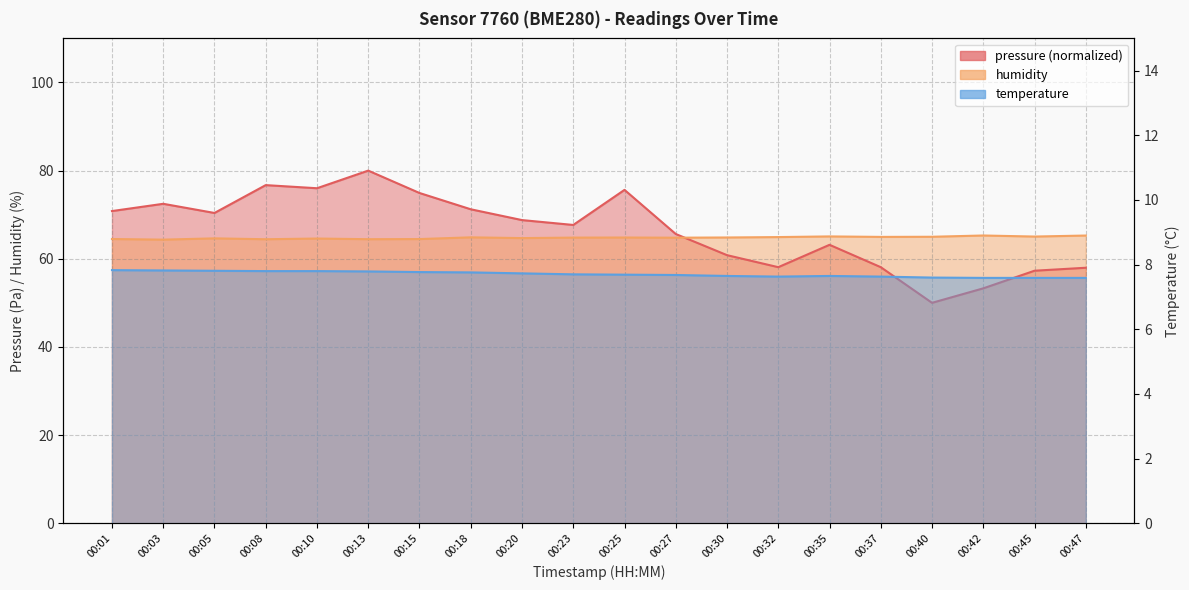

Reading left to right, list all the values displayed in this chart.

pressure: 70.8	72.5	70.4	76.7	76.0	80.0	74.9	71.2	68.8	67.7	75.6	65.6	60.8	58.1	63.2	58.1	50.0	53.3	57.3	58.0
temperature: 7.8	7.8	7.8	7.8	7.8	7.8	7.8	7.8	7.7	7.7	7.7	7.7	7.7	7.6	7.7	7.6	7.6	7.6	7.6	7.6
humidity: 64.5	64.3	64.6	64.4	64.6	64.4	64.5	64.9	64.7	64.8	64.8	64.8	64.8	64.9	65.1	65.0	65.0	65.3	65.0	65.3